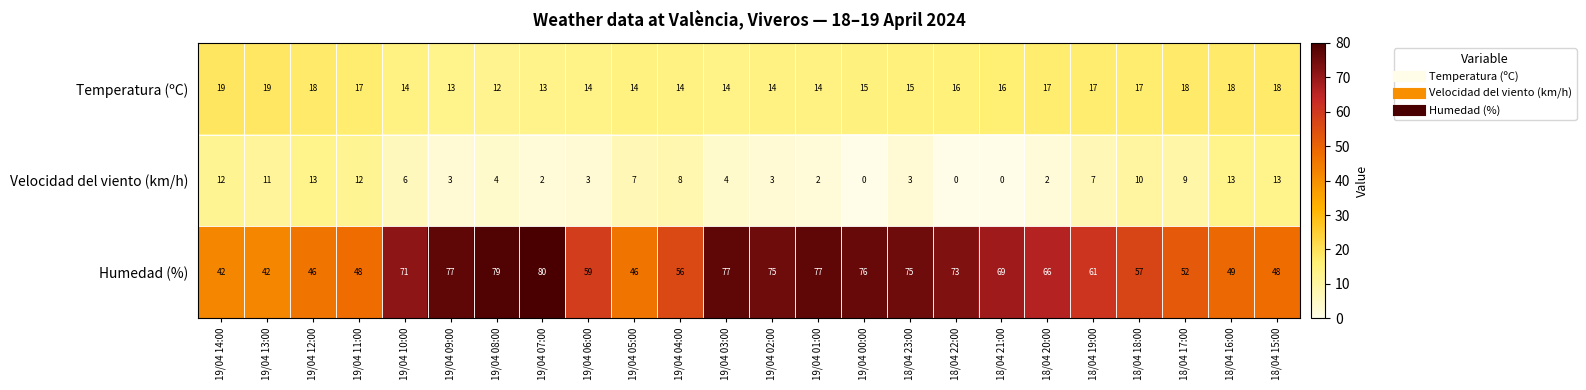

Where is Humedad (%) nearest to the value 61?

18/04 19:00